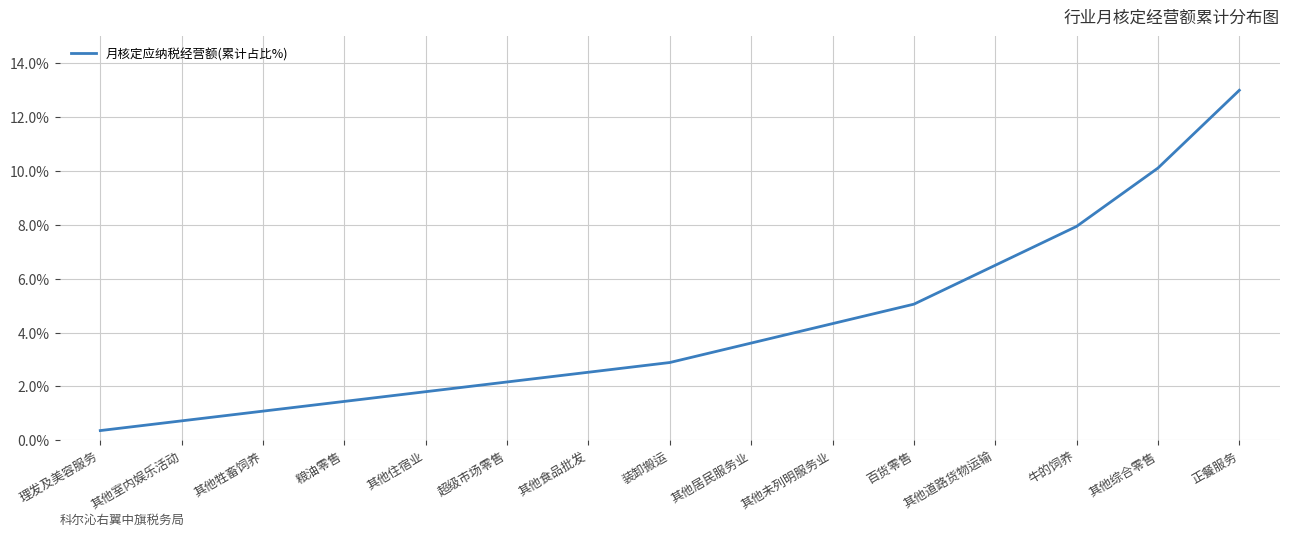

What is the average value?

4.2